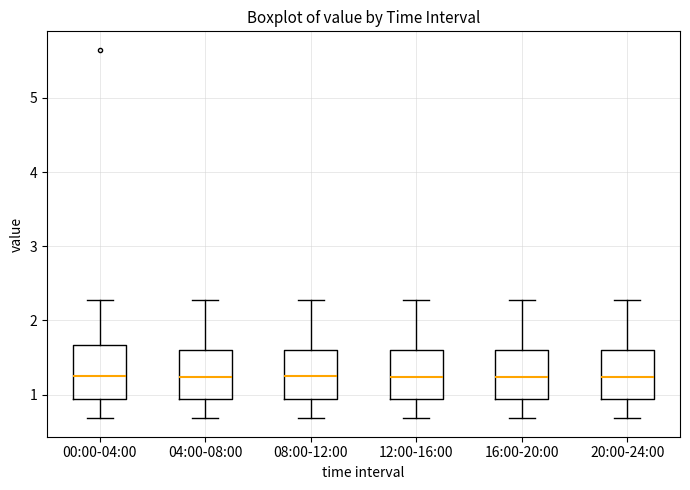

Where does the lower whisker of the box for 16:00-20:00 end on the y-axis? The values are not printed on the chart, so give them approximately, as read against the axis.

0.7